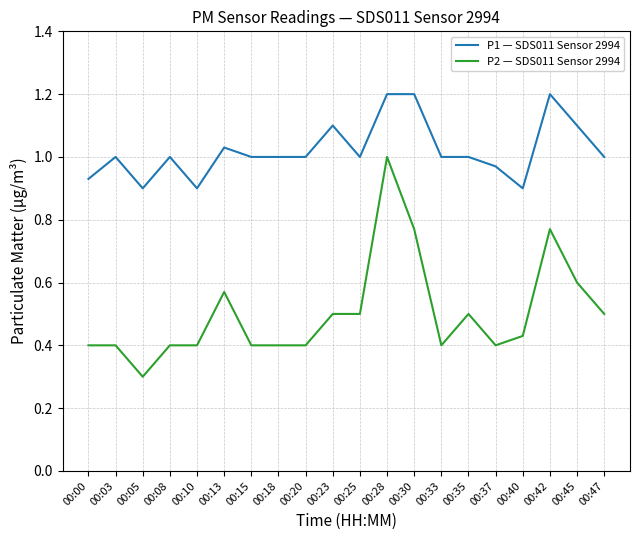

What are all the series names shown in the legend?

P1 — SDS011 Sensor 2994, P2 — SDS011 Sensor 2994